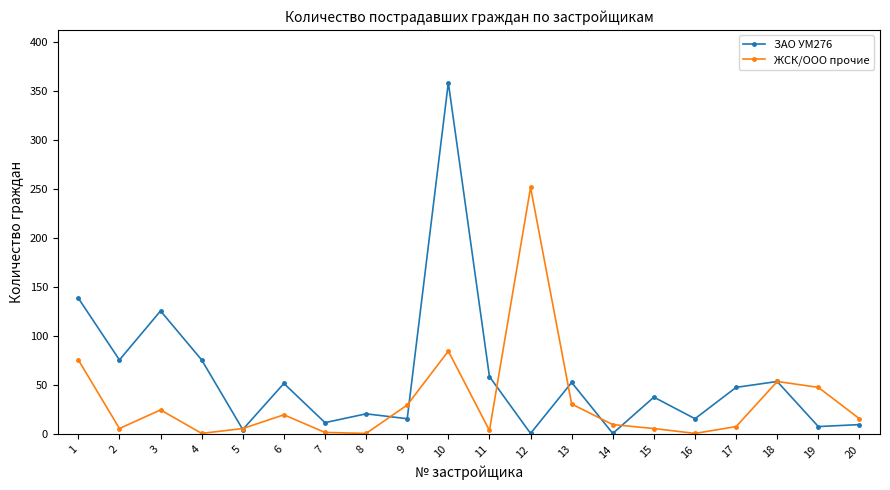

Which category has the highest value across all series?

10